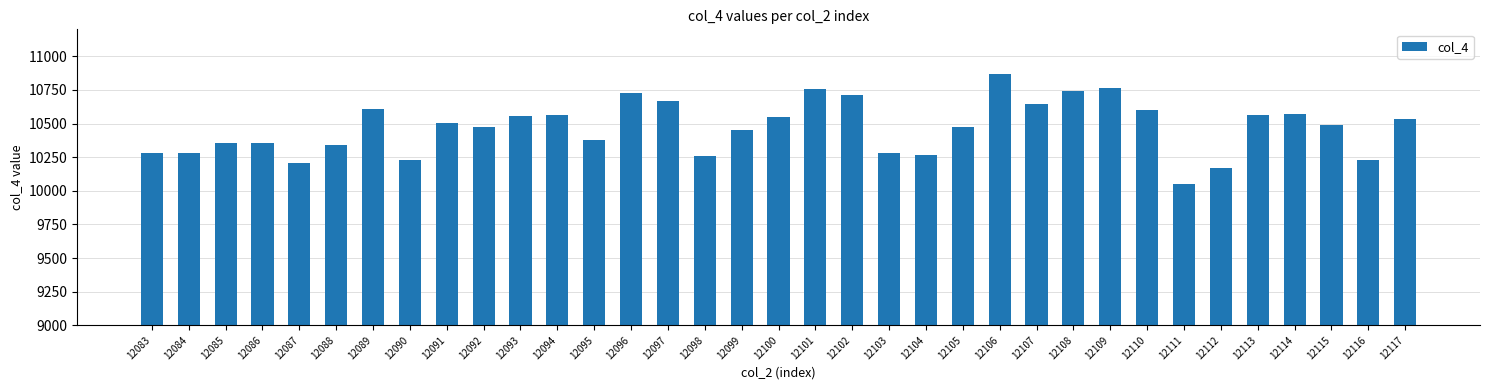

The value at 12095 is 10377. True or false?

True